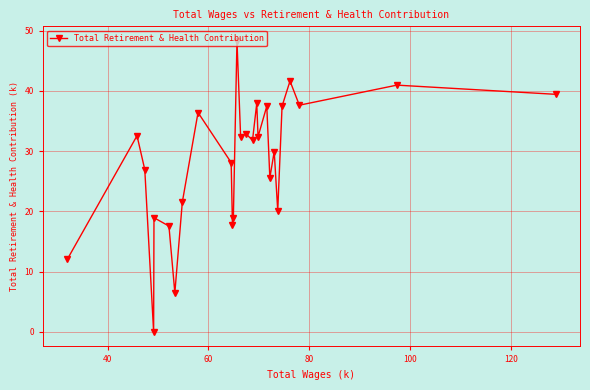

What is the value of the 15th point from the left?

32.9